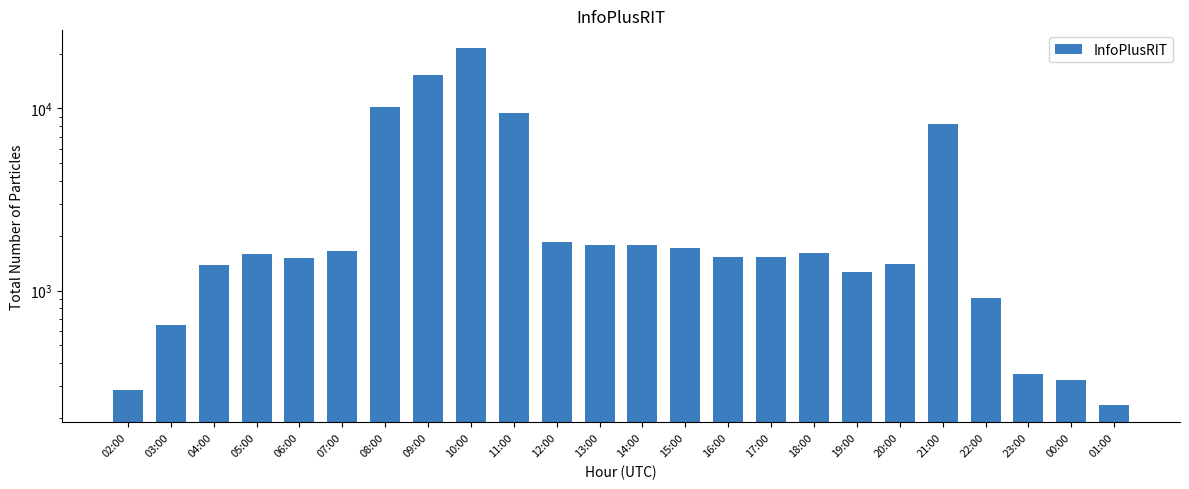

What is the minimum value shown in the chart?

237